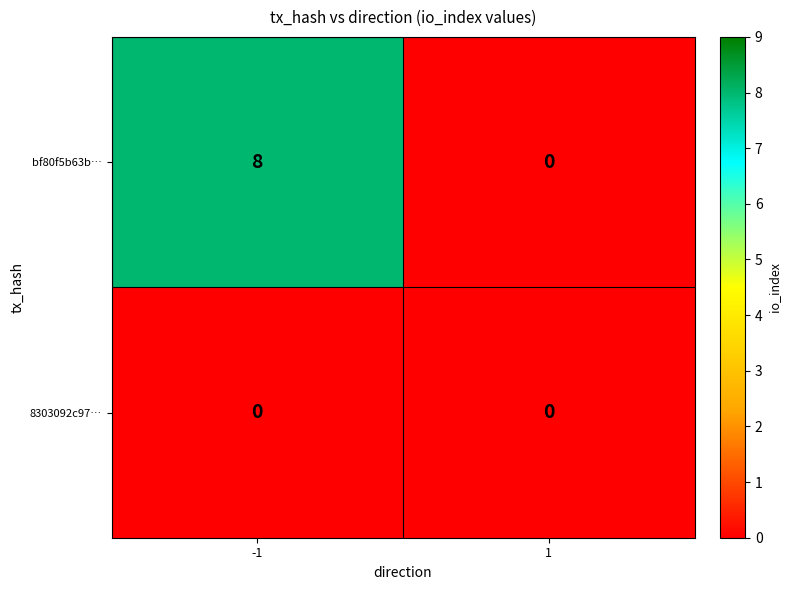

Which series changed the most between -1 and 1?

bf80f5b63b…